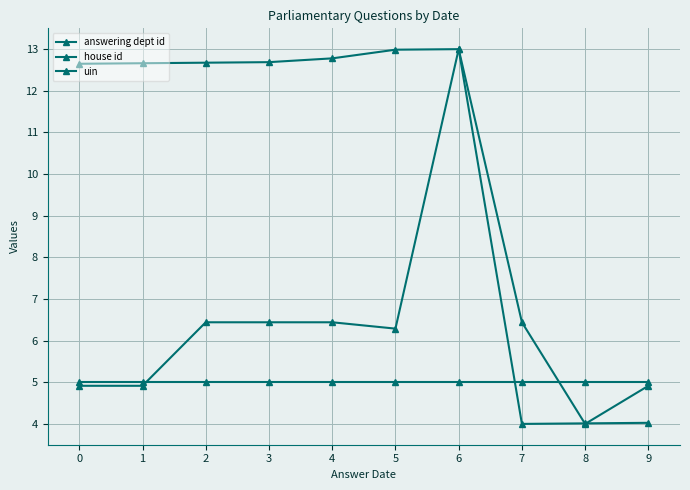

How many values in the uin series are below 12?

3